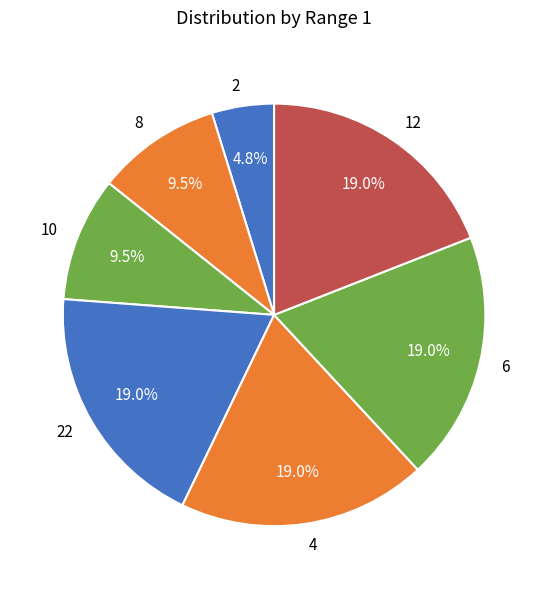

How many segments does this pie chart have?

7